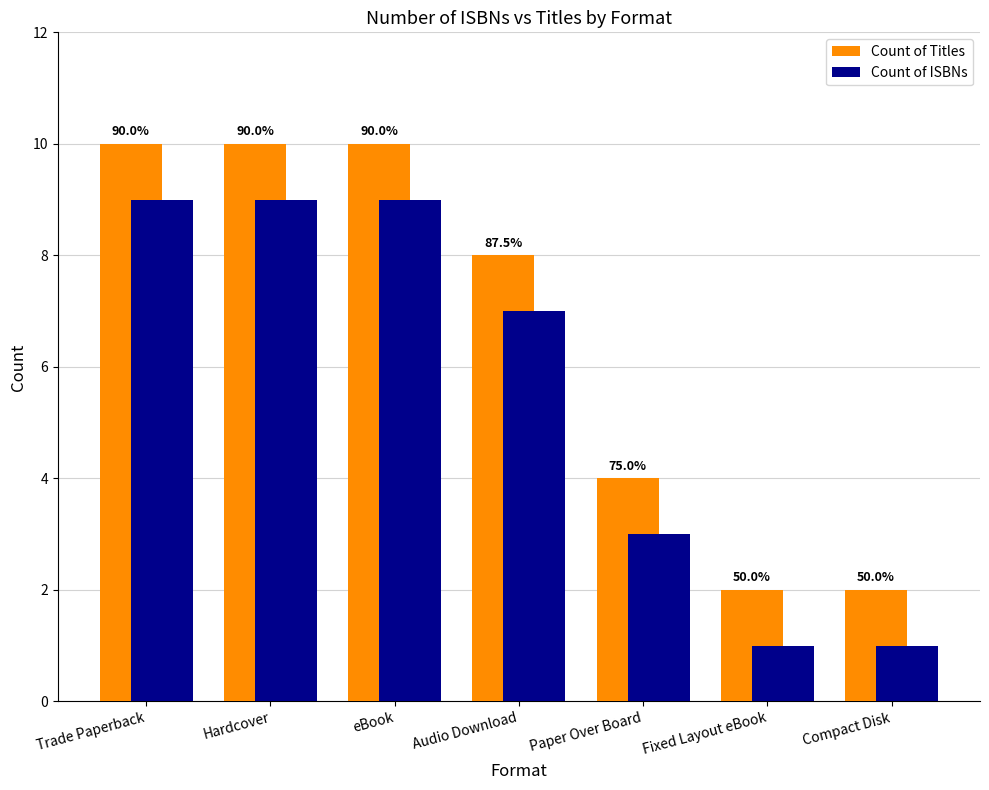

What are all the series names shown in the legend?

Count of Titles, Count of ISBNs